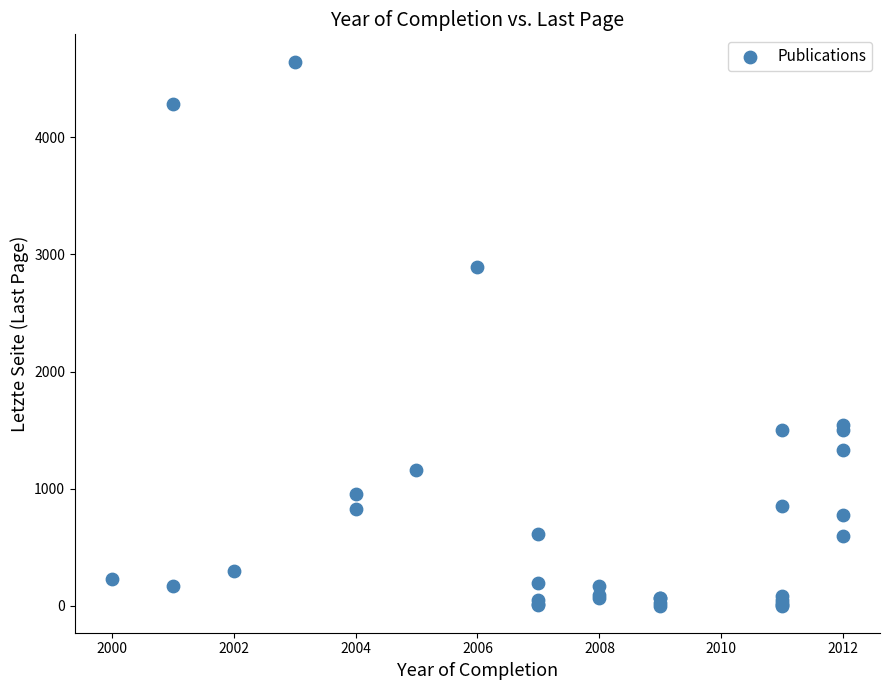

What Y value in the scatter plot is closest to 2324?

2893